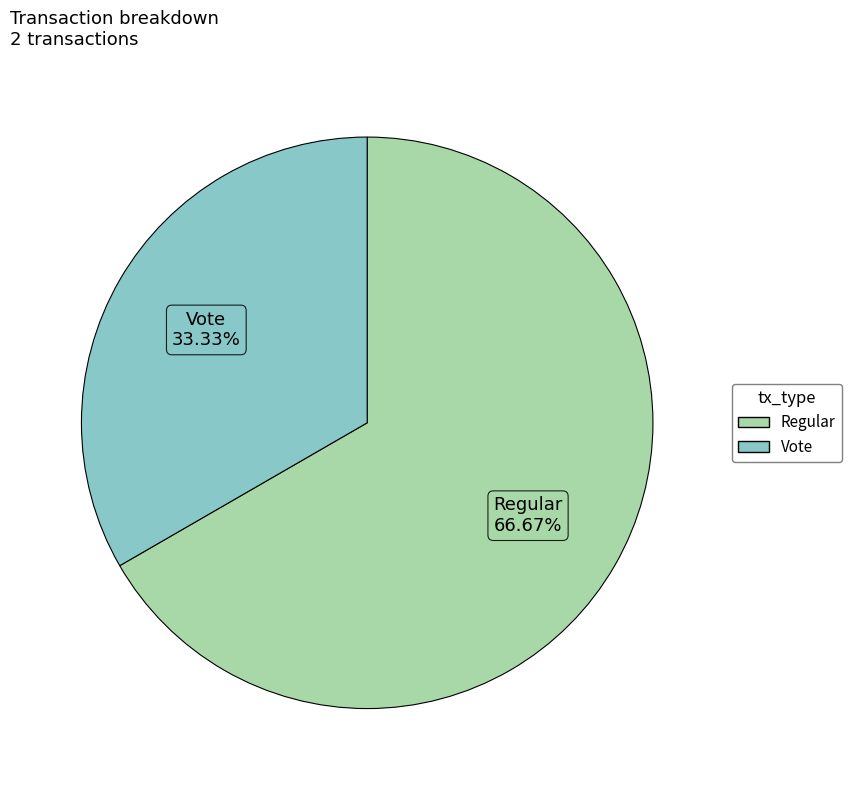

To the nearest percent, what is the combined percentage of Vote and Regular?

100%